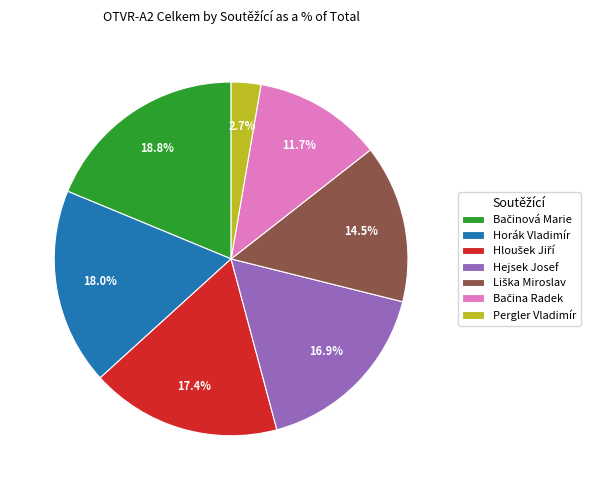

What portion of the pie excludes Horák Vladimír?

82.0%